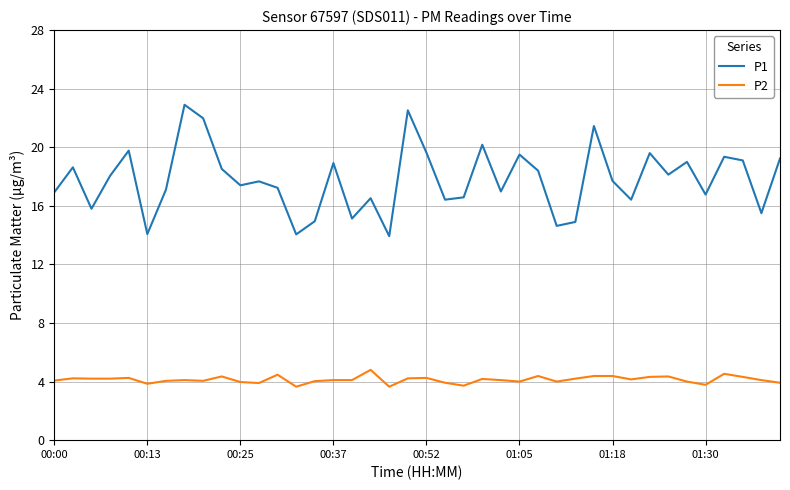

Which series has the largest range (max minus min)?

P1